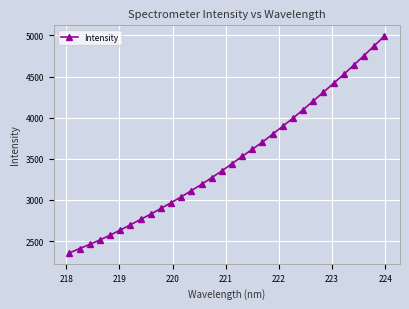

What is the maximum value shown in the chart?

4990.3